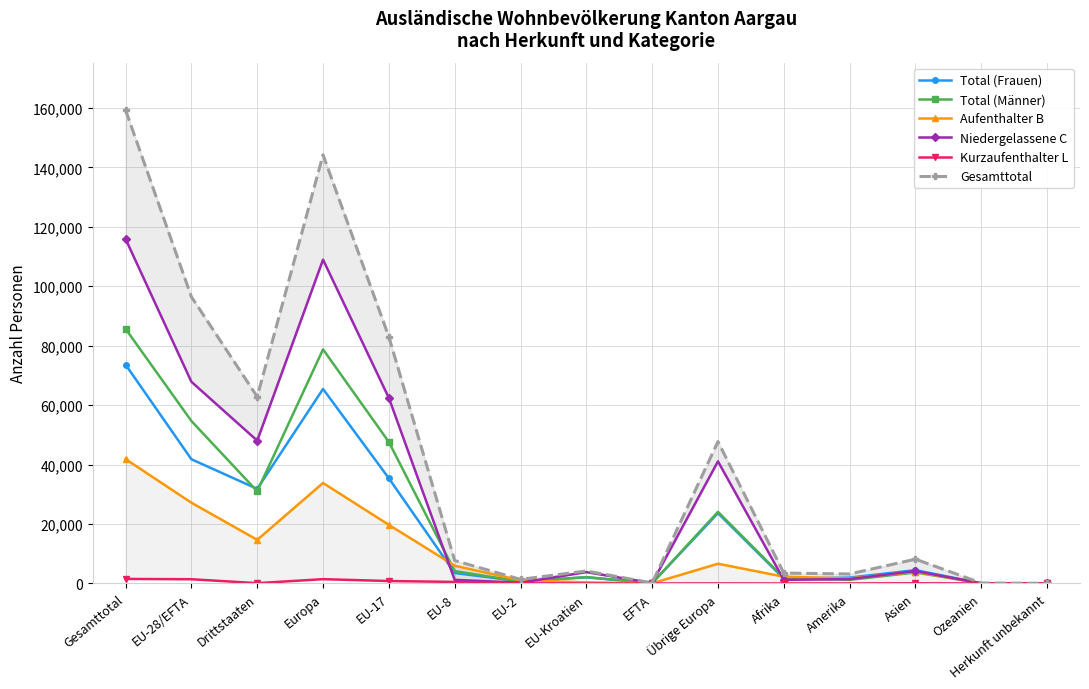

What is the sum of all Aufenthalter B values?

159360